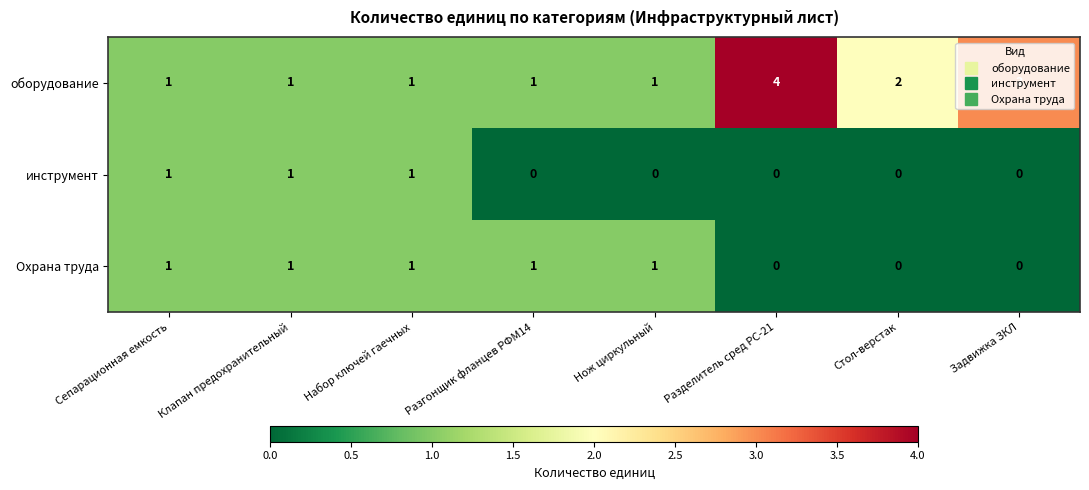

Rank the series by their average value, from lowest to highest.

инструмент, Охрана труда, оборудование